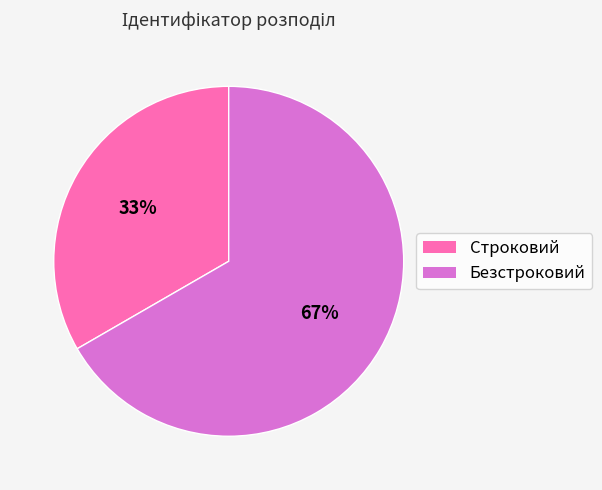

Is the sum of Строковий and Безстроковий greater than half?

Yes